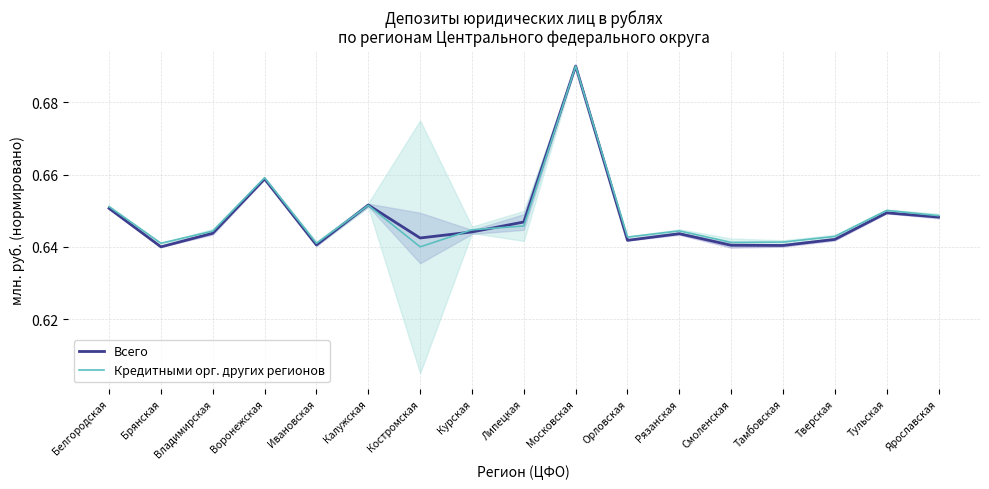

What is the highest value of the Всего series?

0.7